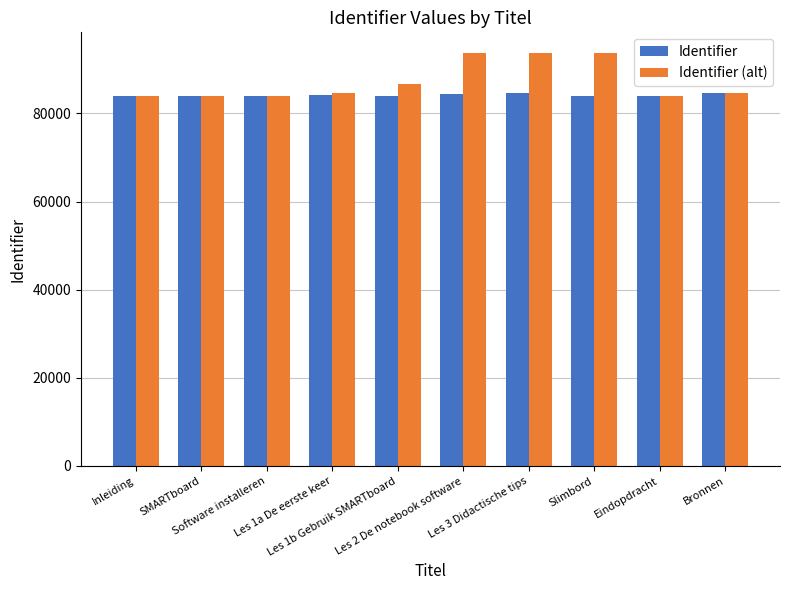

Rank the series by their average value, from highest to lowest.

Identifier (alt), Identifier